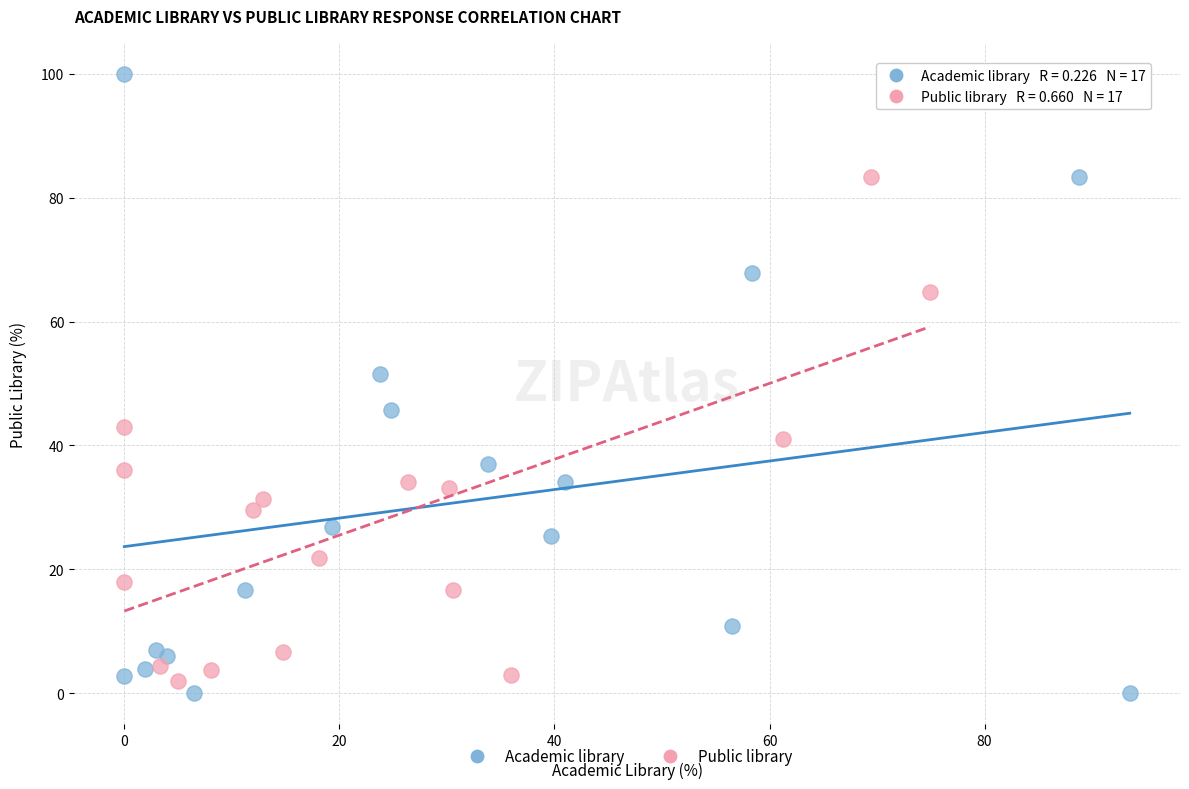

What are all the series names shown in the legend?

Academic library, Public library